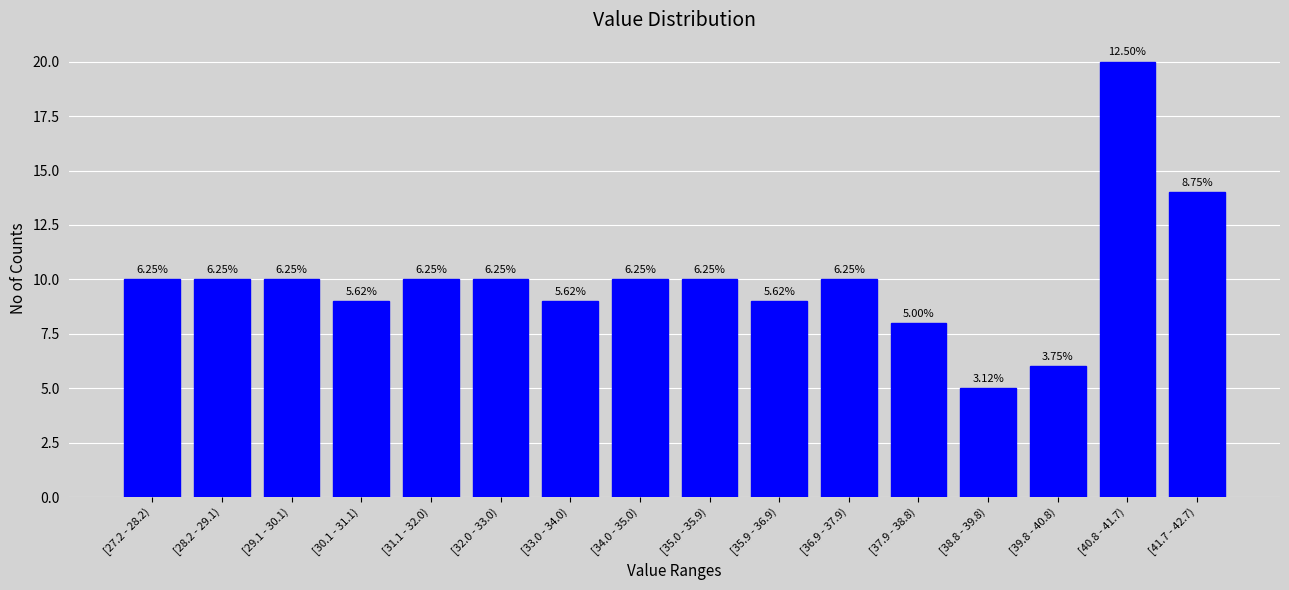

How many bars are there in total?

16